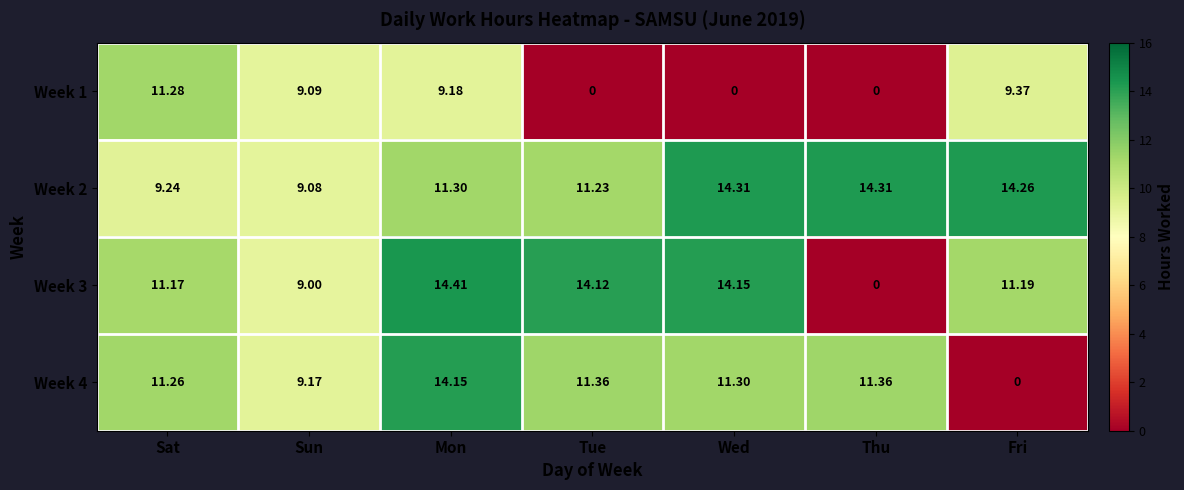

At which category does the chart reach its peak across all series?

Mon